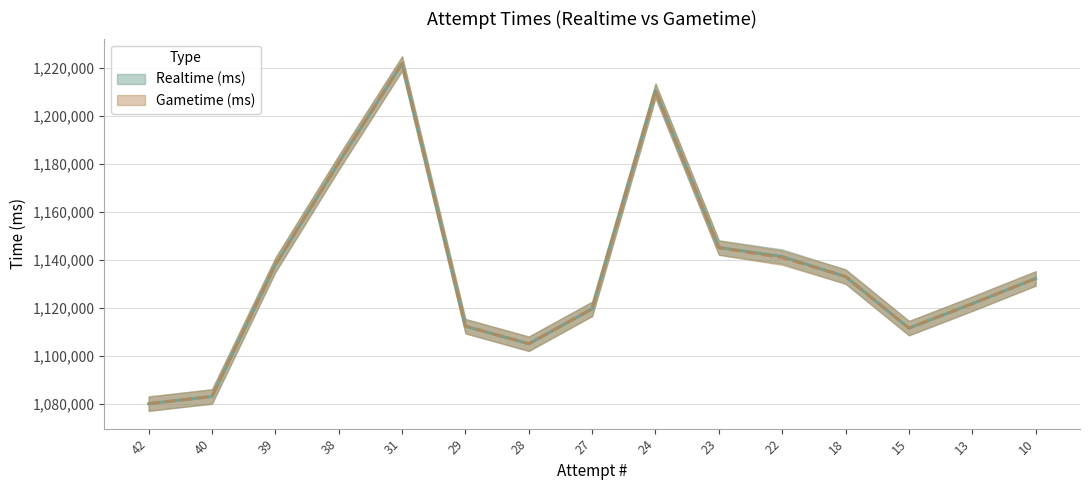

Which series ends up on top after the final intersection of Realtime (ms) and Gametime (ms)?

Gametime (ms)